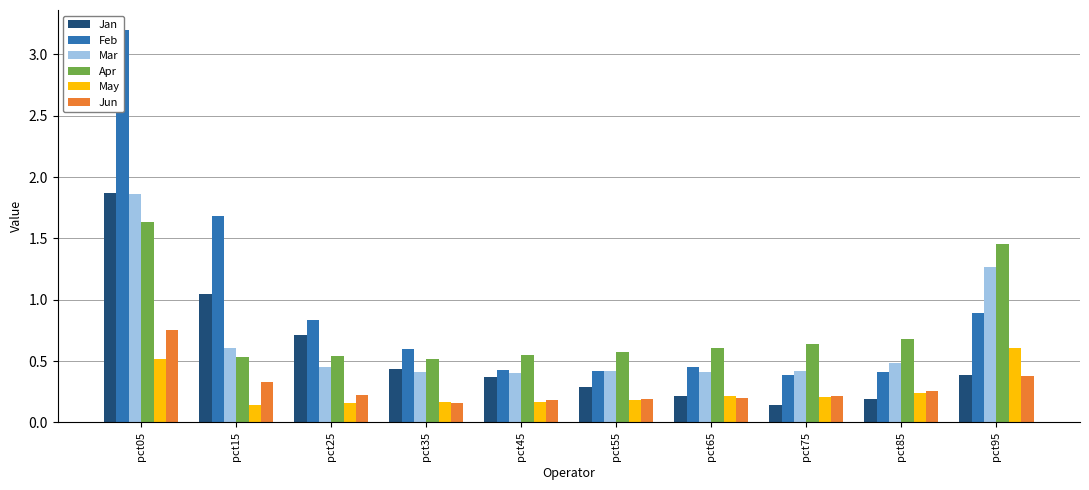

Read the Feb value at pct95.

0.9